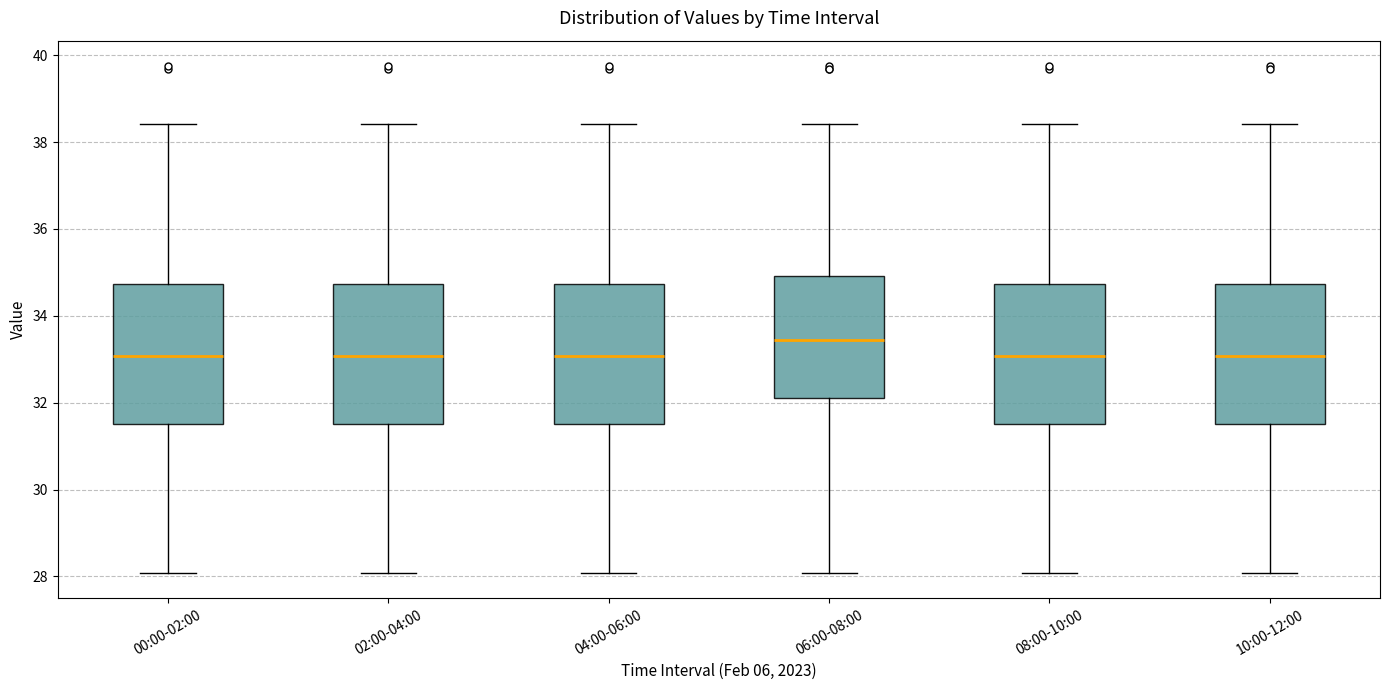

Which box has the highest median line?

06:00-08:00